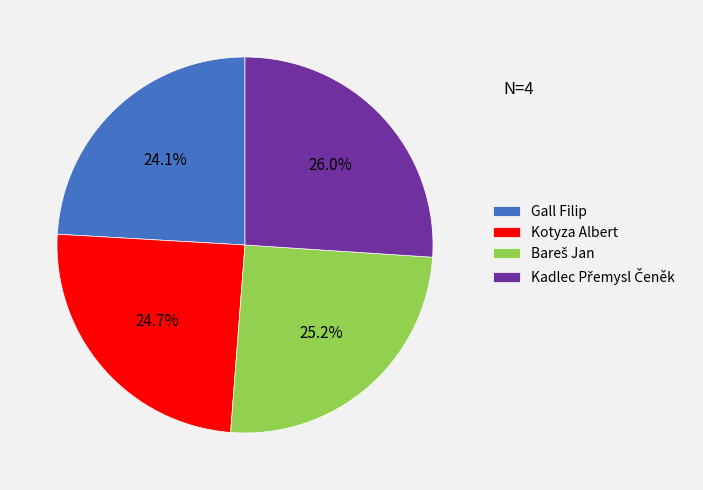

How much of the chart is everything except Kotyza Albert?

75.3%